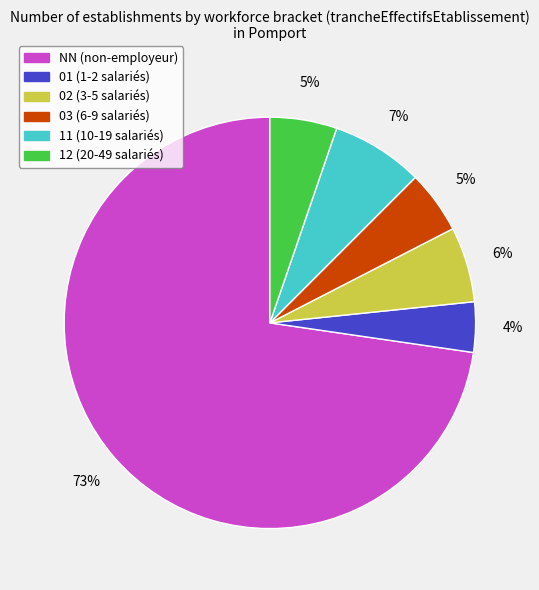

To the nearest percent, what portion does 11 represent?

7%